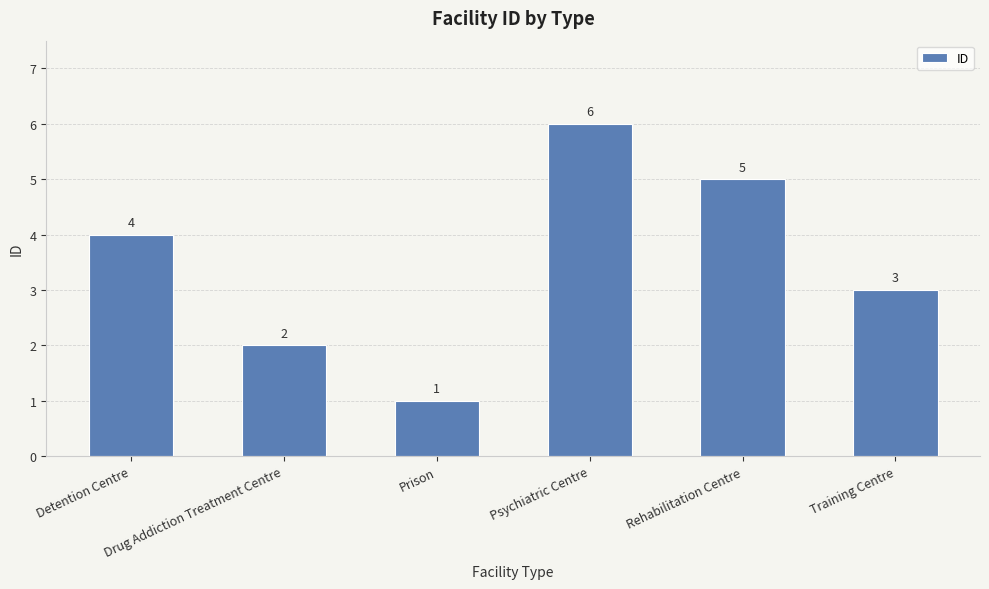

Where is the data nearest to the value 3?

Training Centre